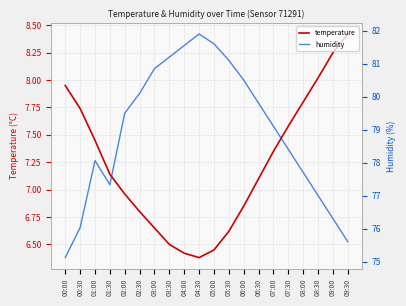

Rank the categories by temperature value from highest to lowest.

09:30, 09:00, 08:30, 00:00, 08:00, 00:30, 07:30, 01:00, 07:00, 01:30, 06:30, 02:00, 06:00, 02:30, 03:00, 05:30, 03:30, 05:00, 04:00, 04:30